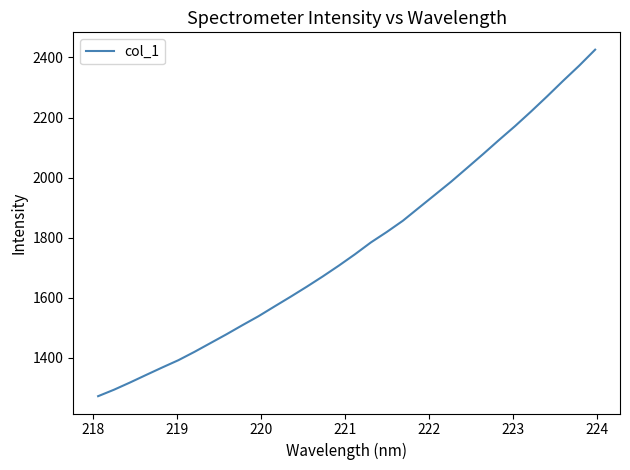

Count the number of data series in this chart.

1